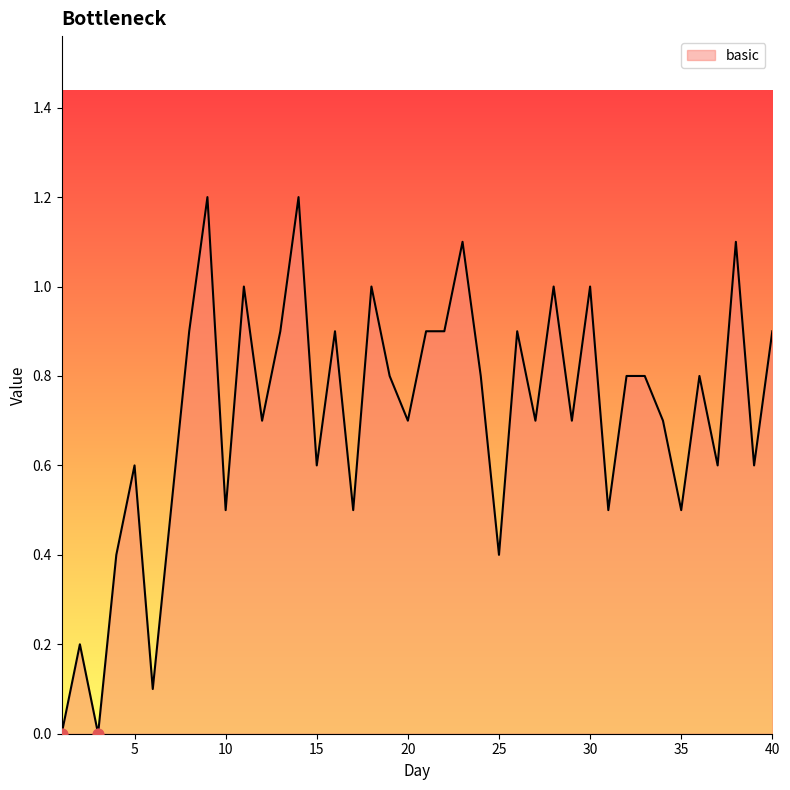

What is the greatest value displayed?

1.2